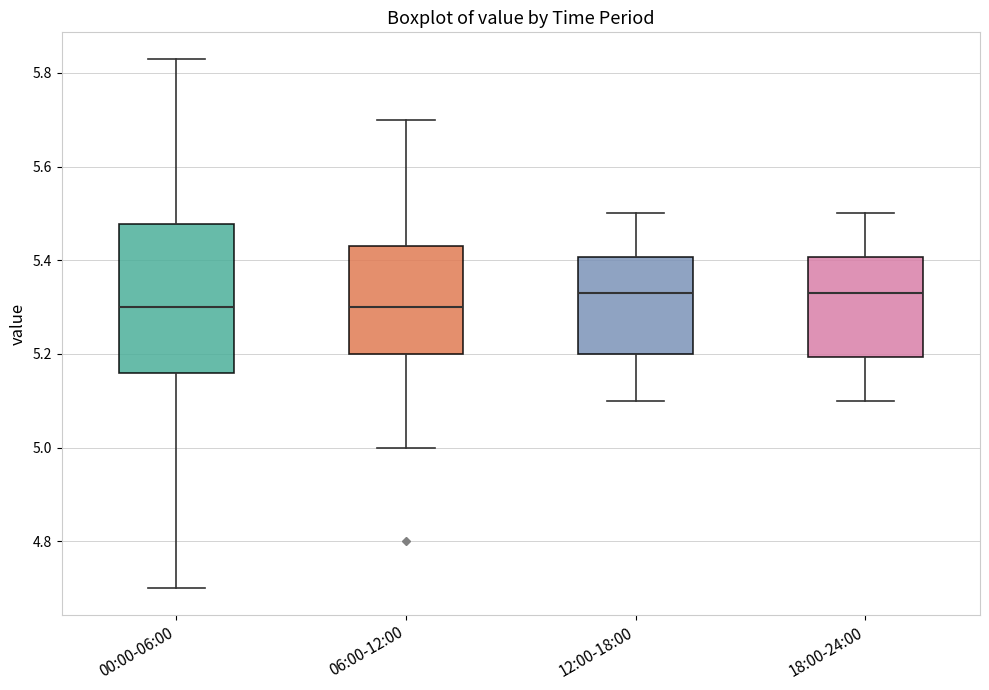

Reading left to right, transcribe this box plot: for each box, give where its median line is, the range the box spans, and where its two whiskers end, as read against the y-axis. The values are not printed on the chart, so give them approximately, as read against the axis.

00:00-06:00: median 5.30, box 5.16 to 5.48, whiskers 4.70 to 5.84
06:00-12:00: median 5.30, box 5.20 to 5.44, whiskers 5.00 to 5.70
12:00-18:00: median 5.34, box 5.20 to 5.40, whiskers 5.10 to 5.50
18:00-24:00: median 5.34, box 5.20 to 5.40, whiskers 5.10 to 5.50